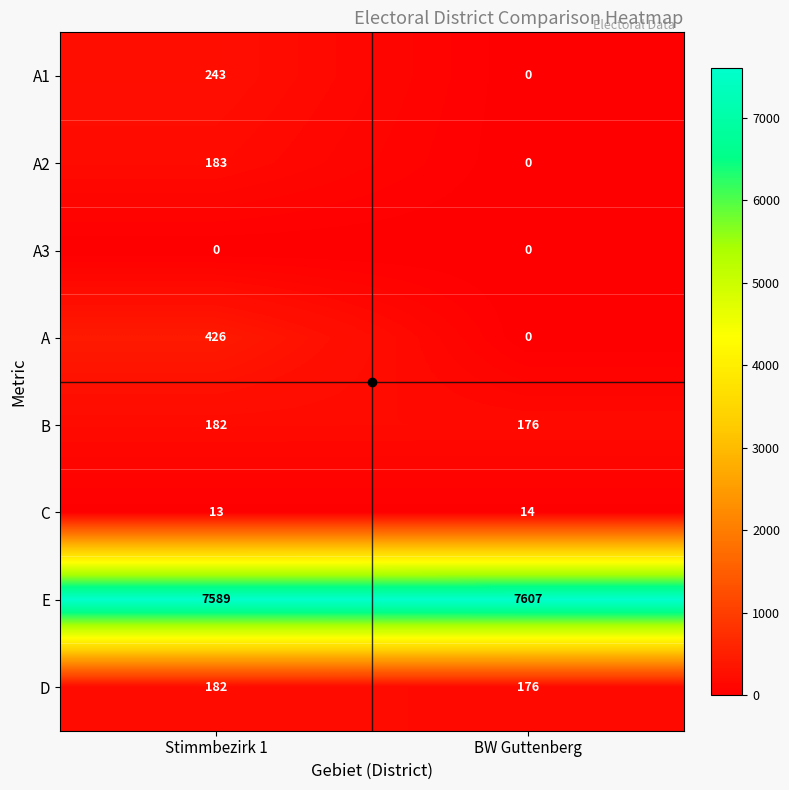

List the labels in order of E value, smallest first.

Stimmbezirk 1, BW Guttenberg